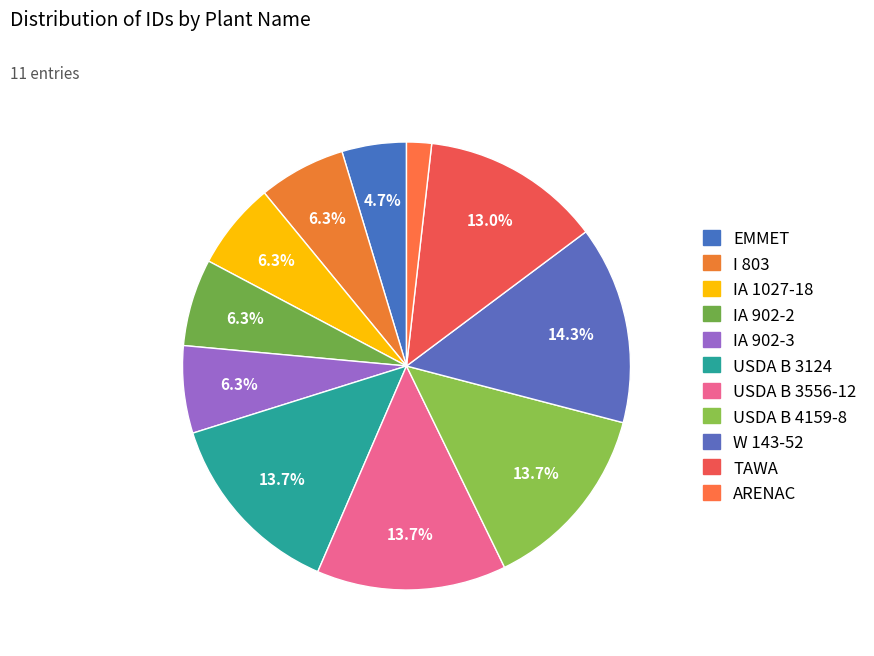

Which category has the biggest portion of the pie?

W 143-52